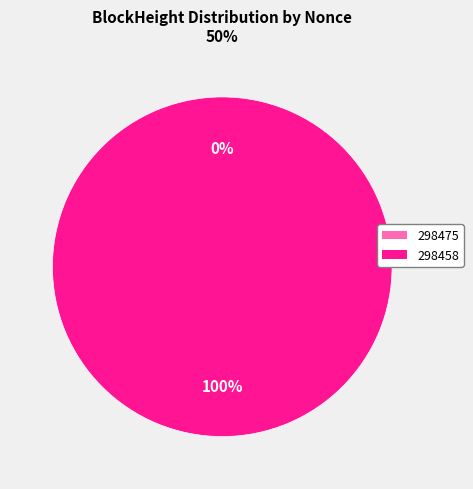

To the nearest percent, what is the average slice percentage?

50%